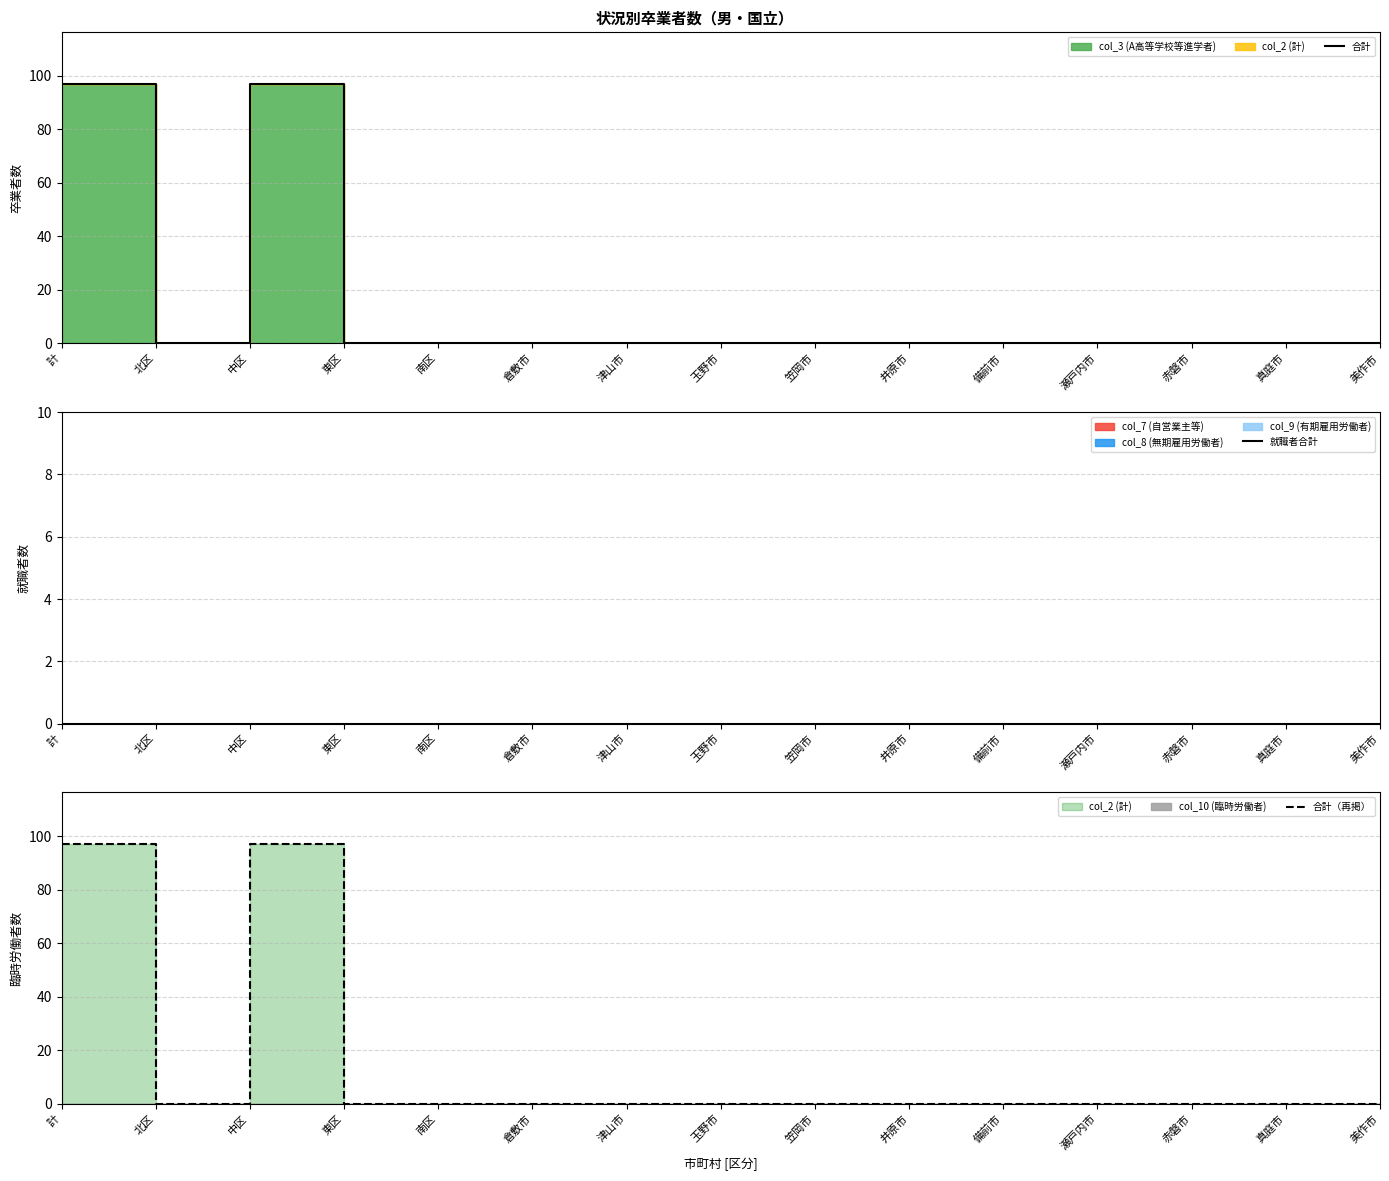

True or false: 合計 and 就職者合計 cross at least once.

False